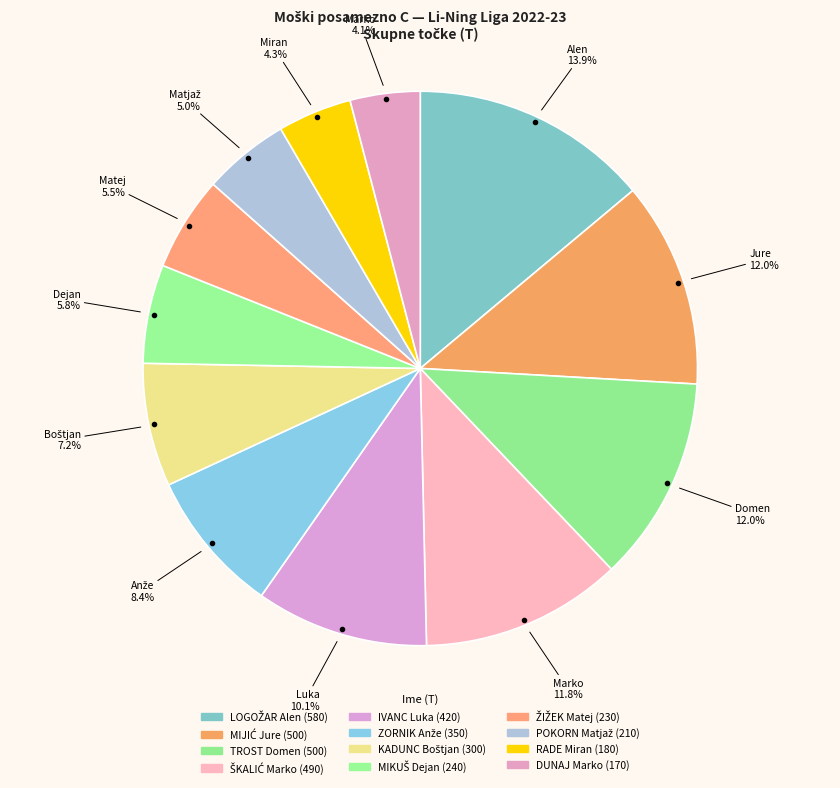

How many slices are in this pie chart?

12